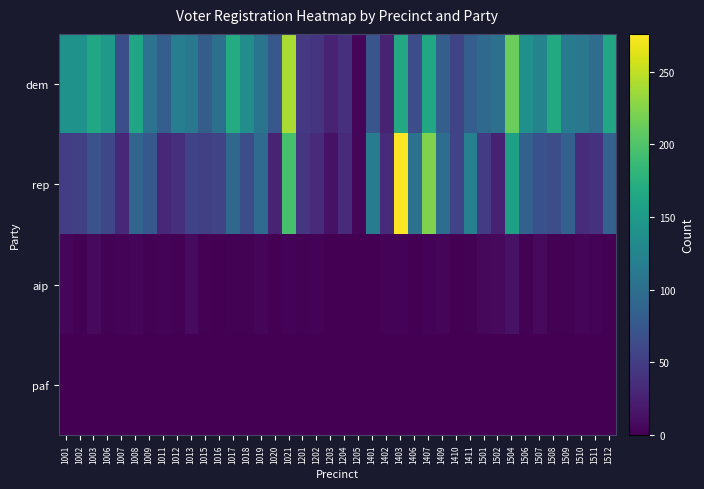

At how many categories does at least one series exceed 87?

29